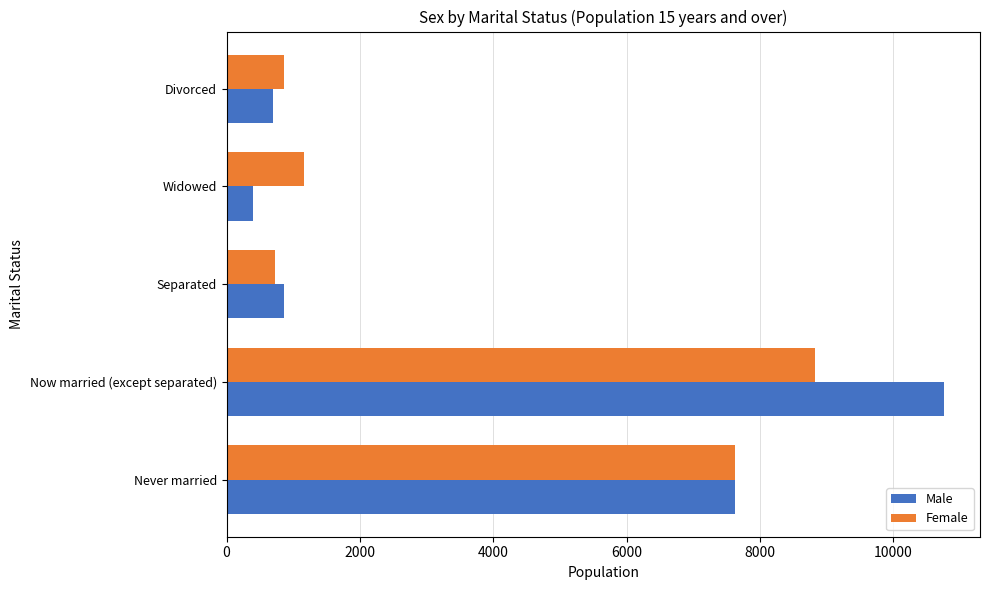

List the series in order of their peak value, lowest first.

Female, Male